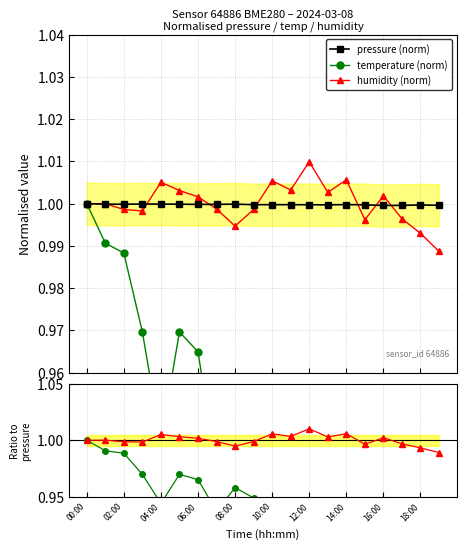

Is this an area chart (filled region under the line)?

No